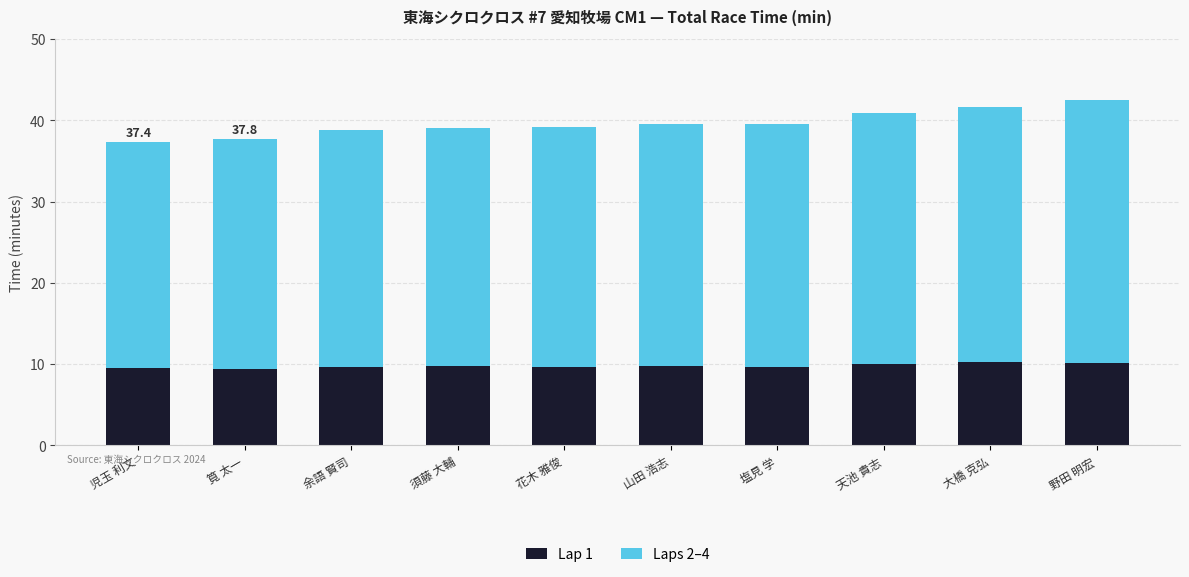

The value of Lap 1 at 花木 雅俊 is 16.6. True or false?

False